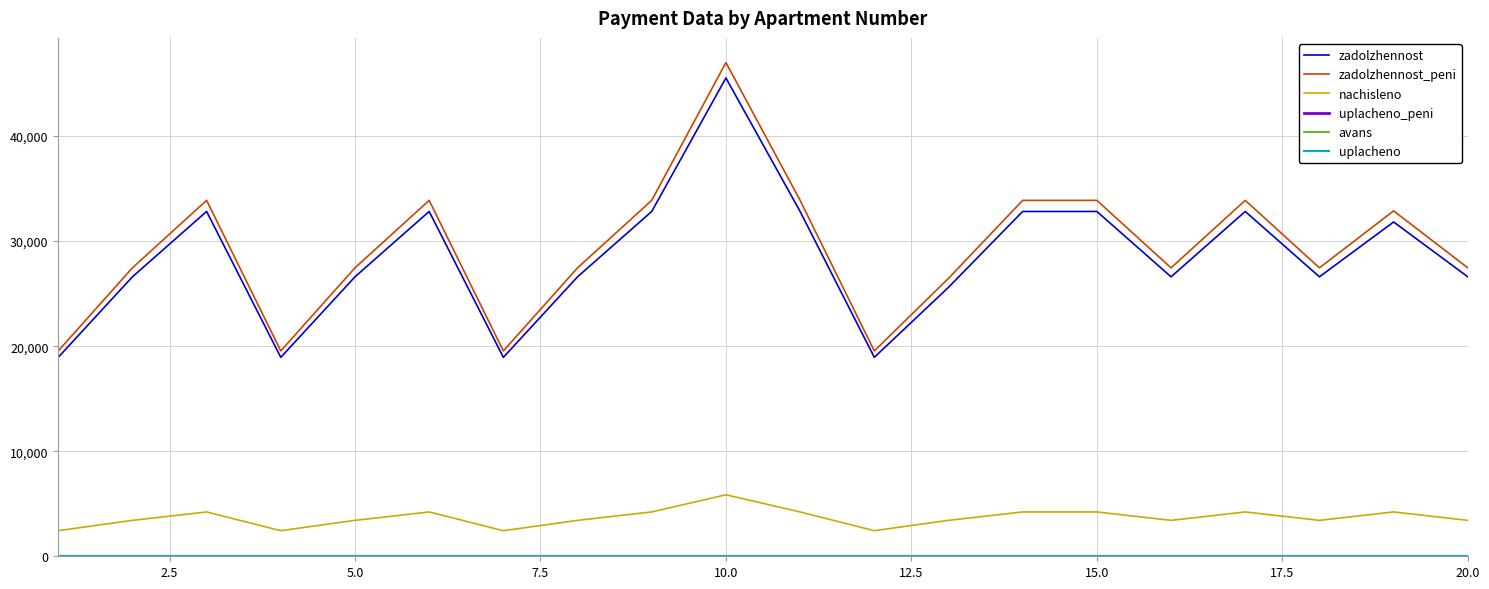

What is the difference between the maximum and minimum values in the zadolzhennost_peni series?

27451.7